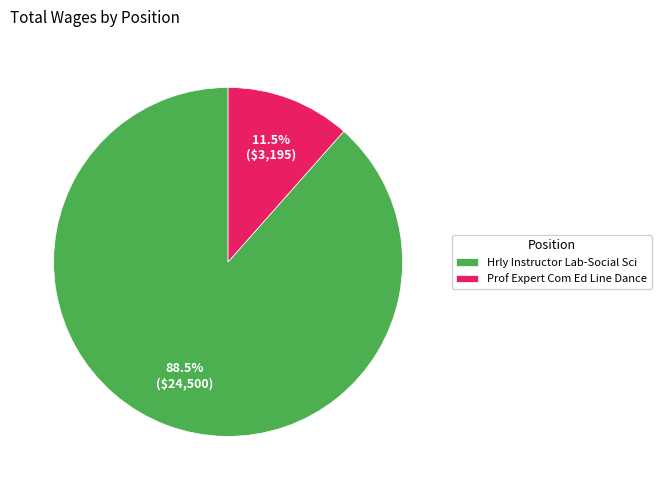

What is the largest slice in the pie chart?

Hrly Instructor Lab-Social Sci